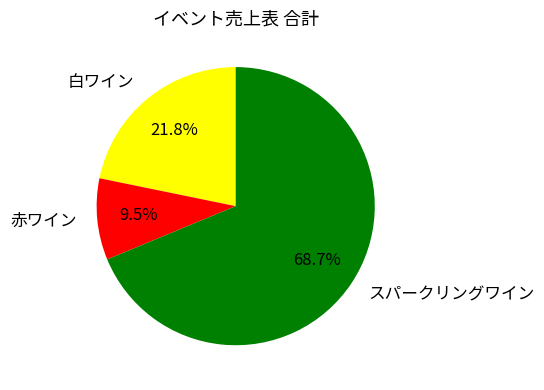

Rank the categories by value from highest to lowest.

スパークリングワイン, 白ワイン, 赤ワイン